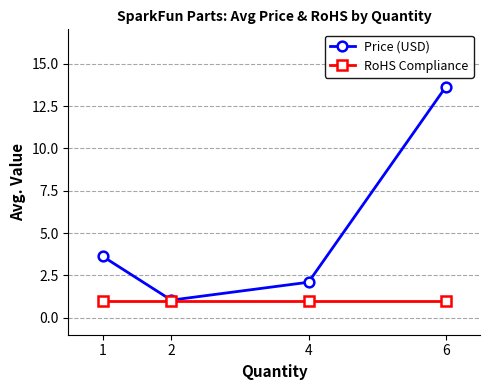

Rank the series by their average value, from lowest to highest.

RoHS Compliance, Price (USD)